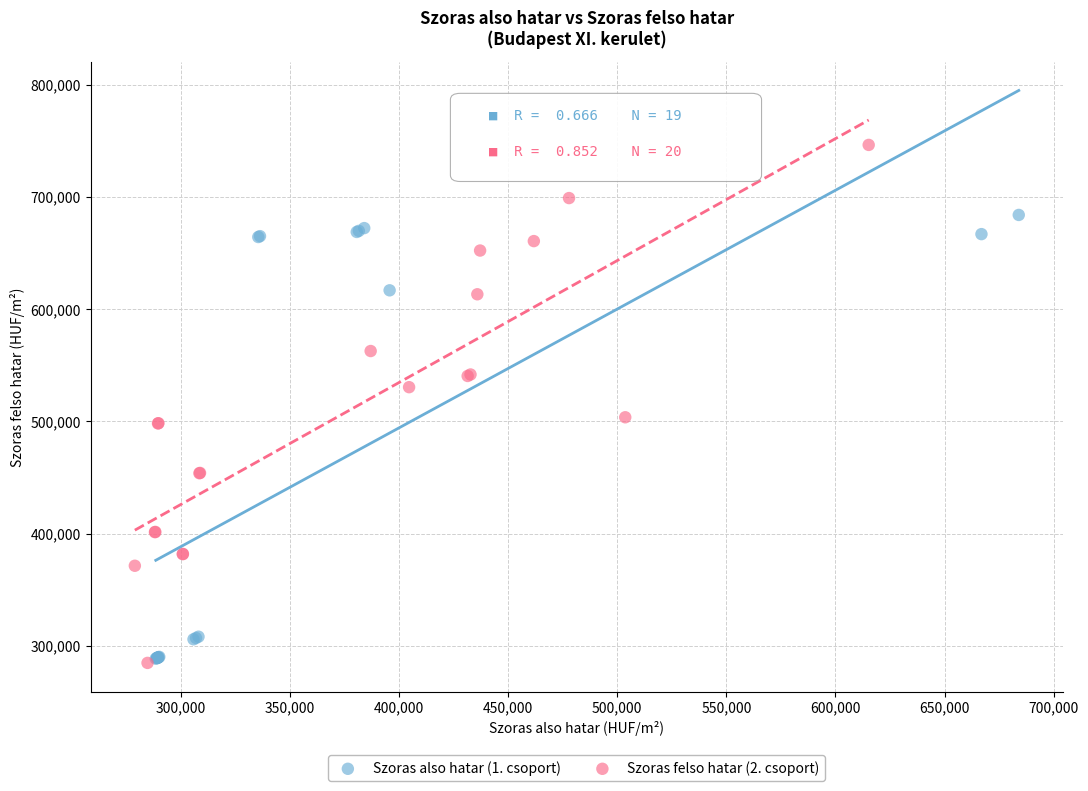

Which series has the largest Y range (max minus min)?

Szoras felso hatar (2. csoport)